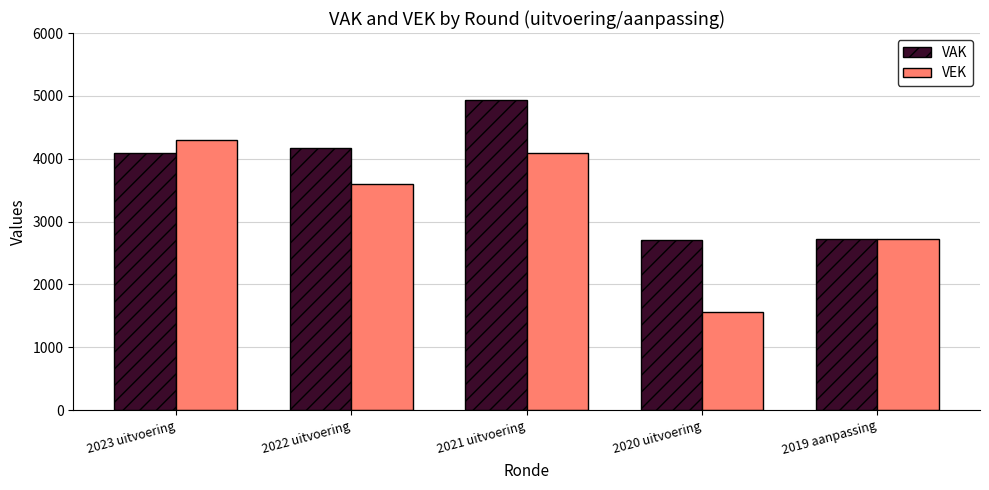

What is the total value across all series at 2019 aanpassing?

5436